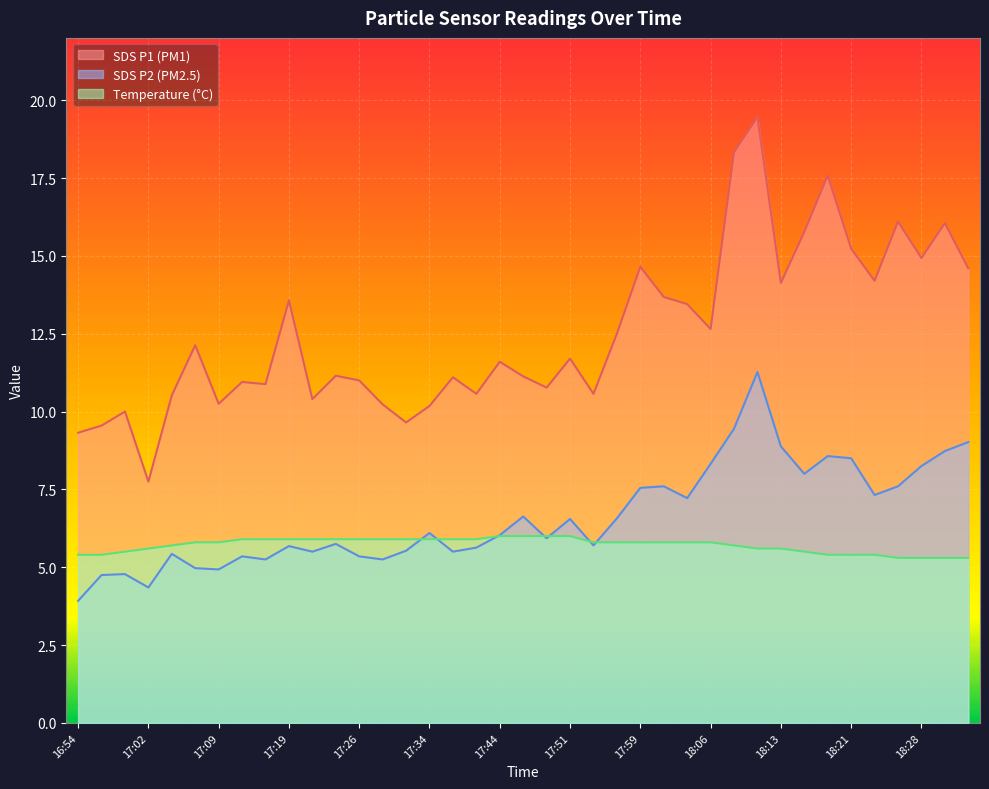

How many data points does each series have?

39